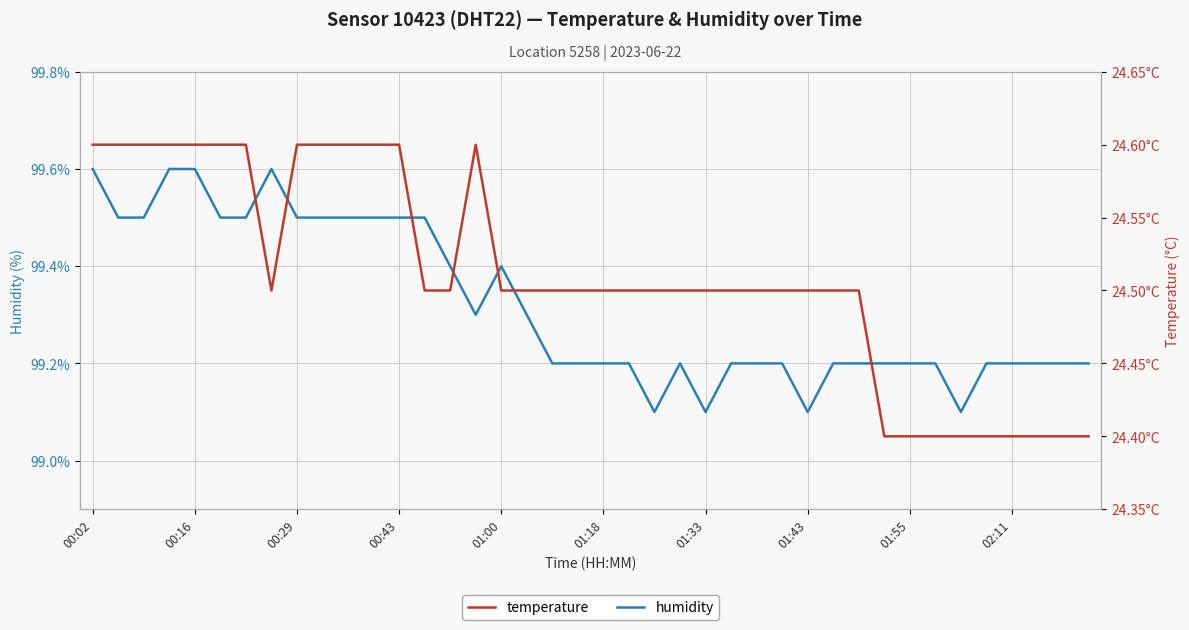

True or false: humidity and temperature cross at least once.

False